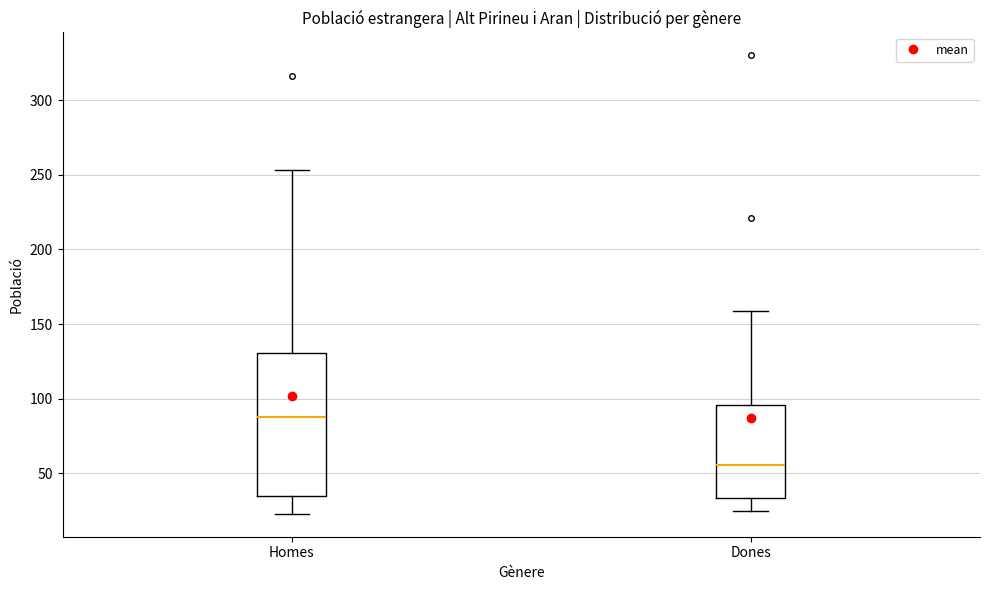

Which box is the tallest, from its lower edge to its upper edge?

Homes